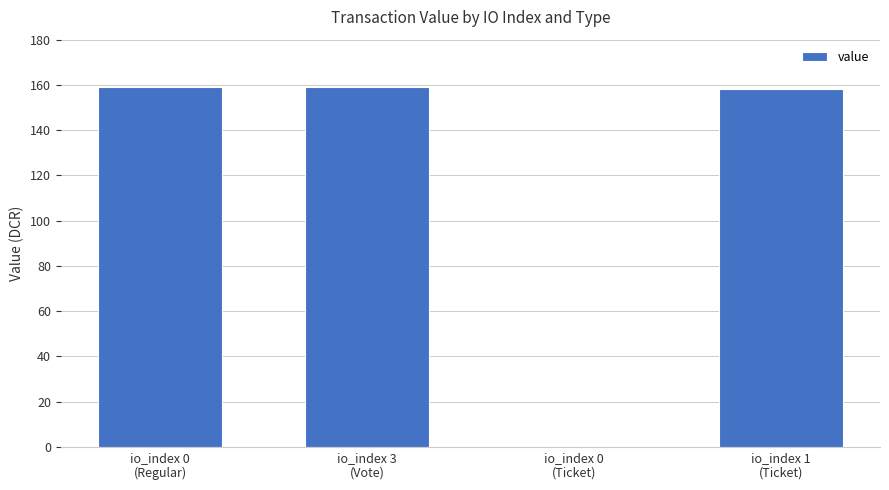

What is the sum of all values?

476.1